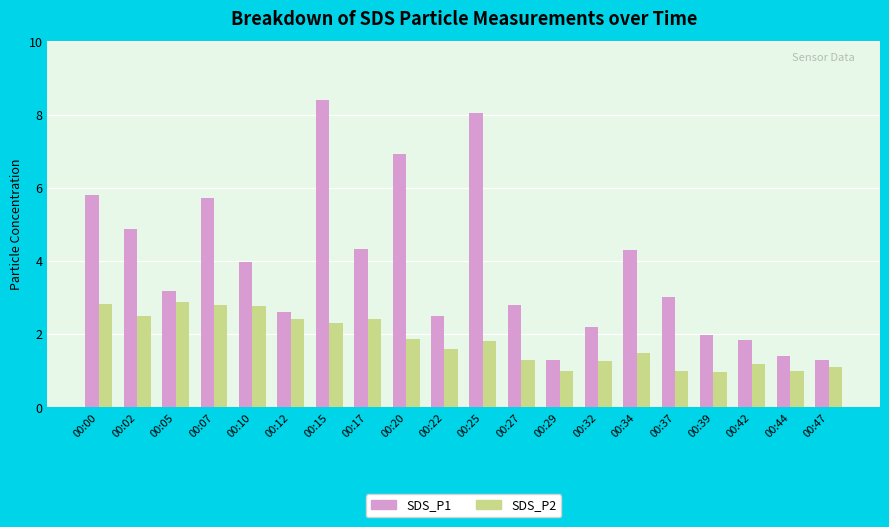

What is the sum of the SDS_P1 values at 00:17 and 00:39?

6.3